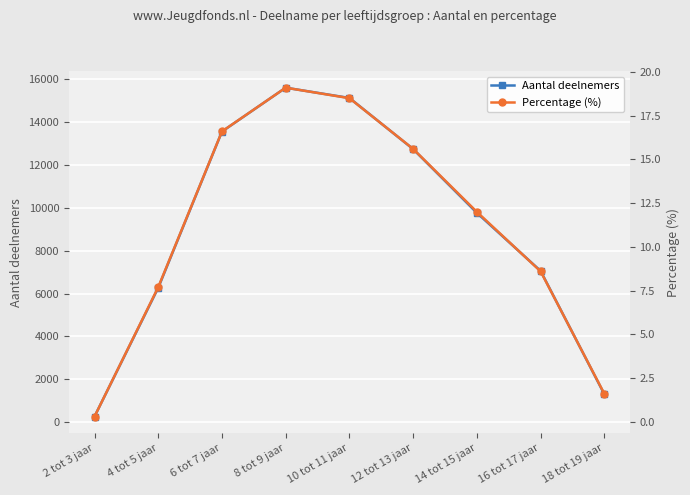

What is the highest value of the Percentage (%) series?

19.1